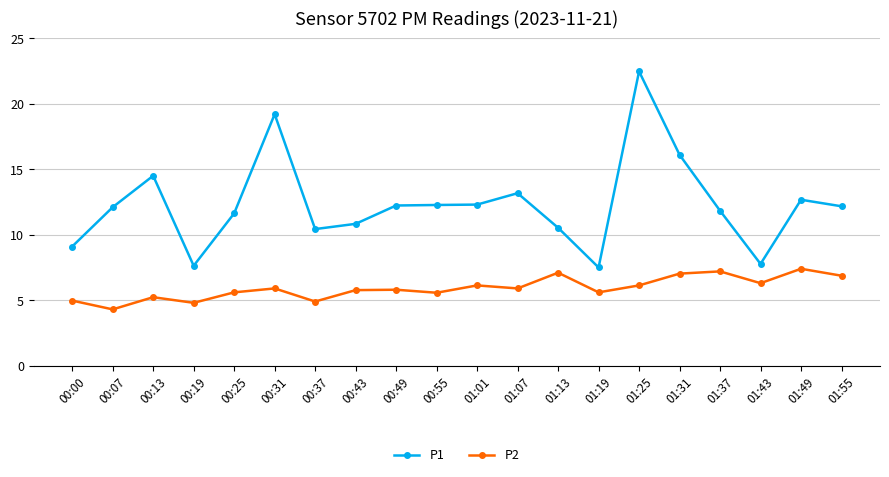

At 01:55, list the series in order from smallest to largest.

P2, P1